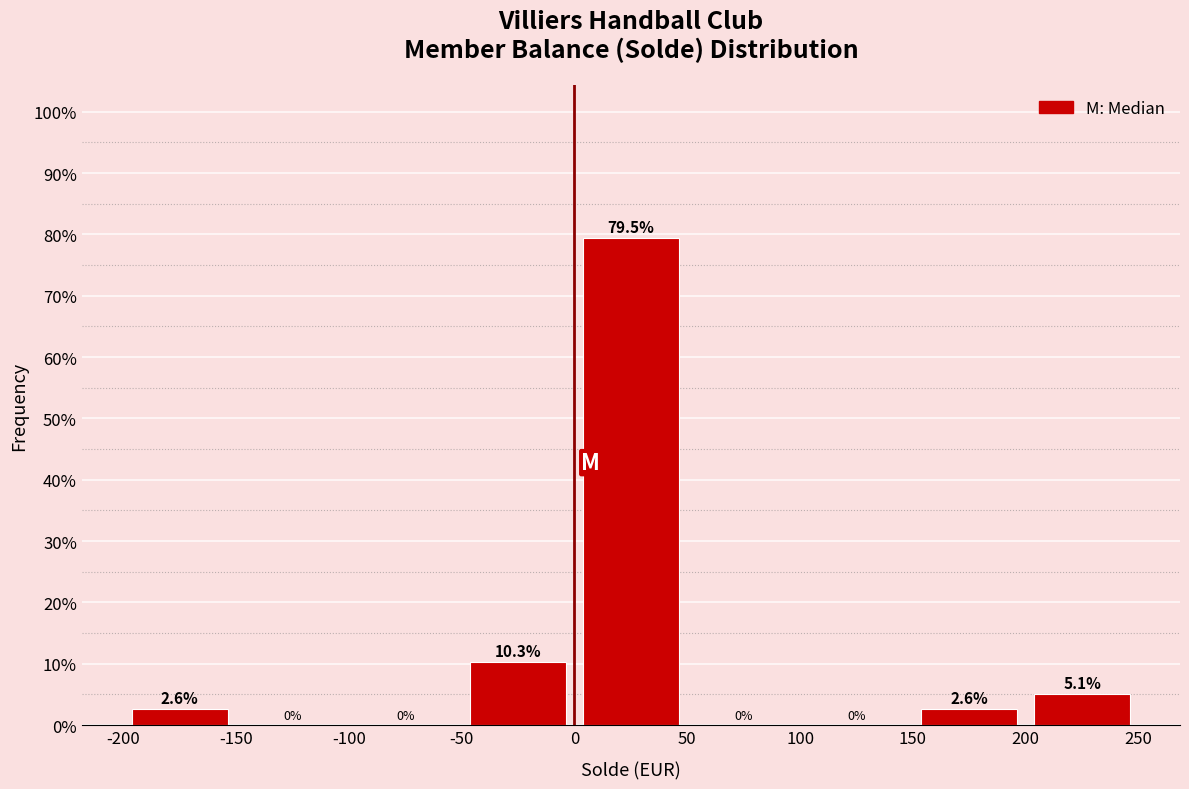

Which range on the x-axis has the tallest bar?

0 to 50